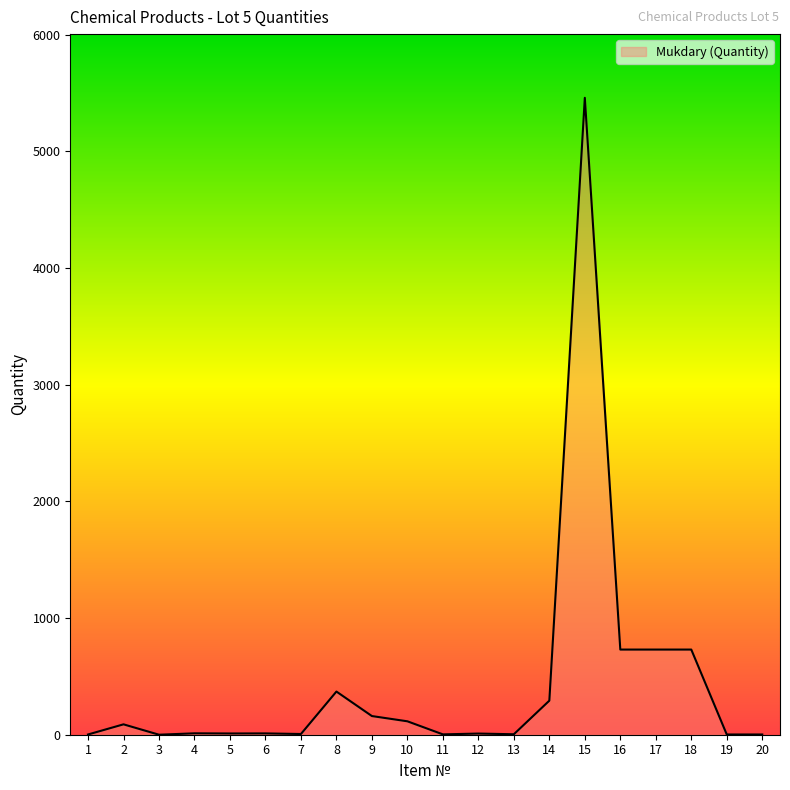

What is the greatest value displayed?

5460.0